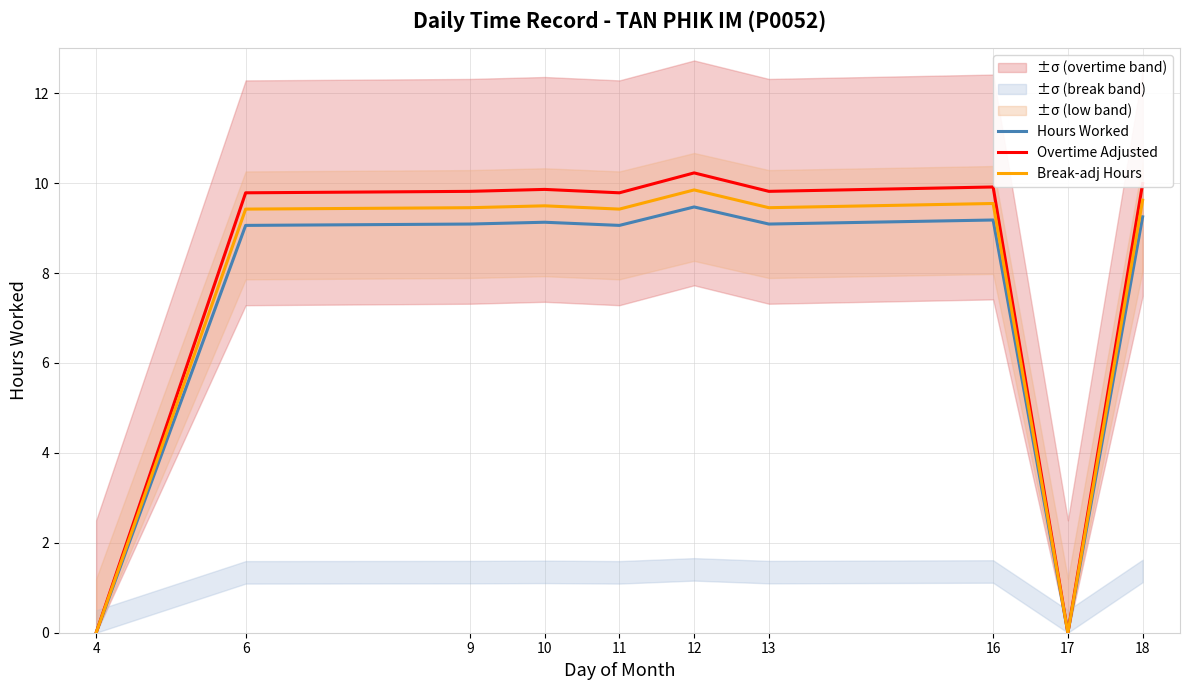

Which series has the largest total across all categories?

Overtime Adjusted